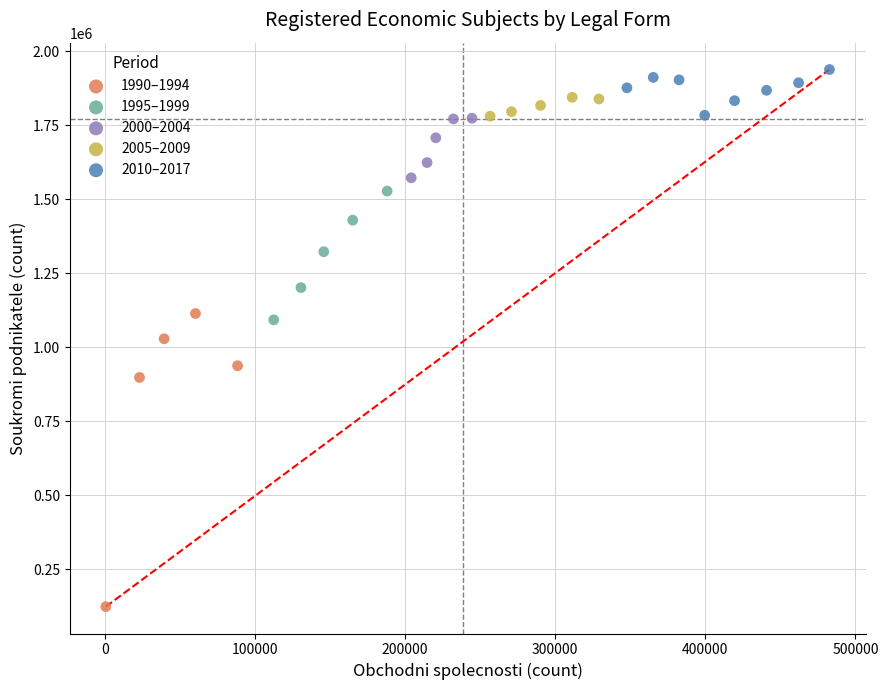

Which series reaches the minimum Y coordinate?

1990–1994